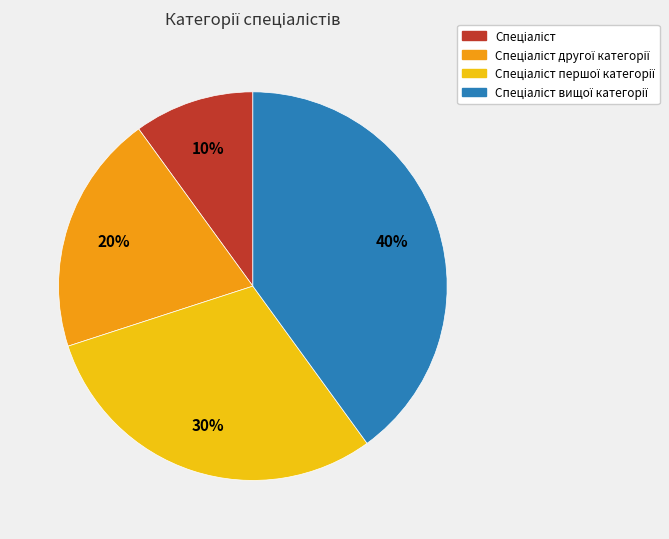

Is there any slice that represents more than half of the pie?

No